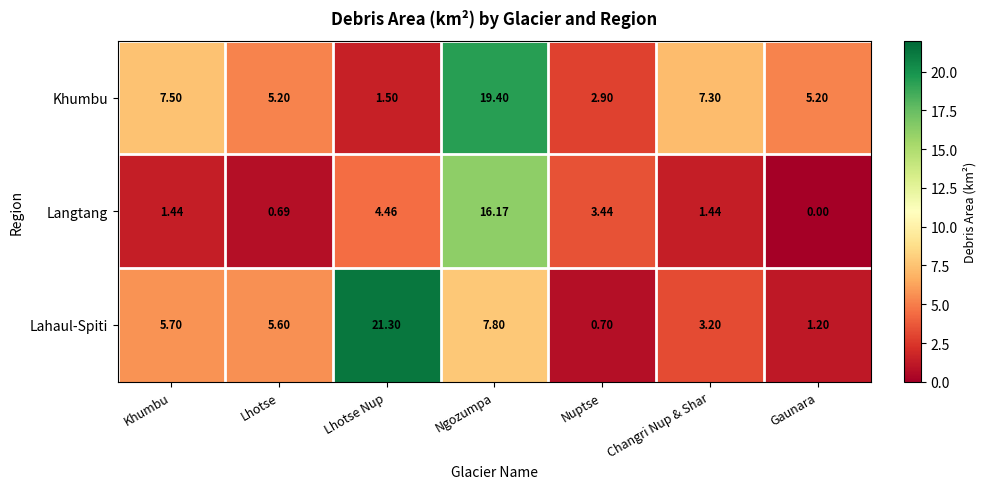

At which label does Langtang reach its minimum?

Gaunara